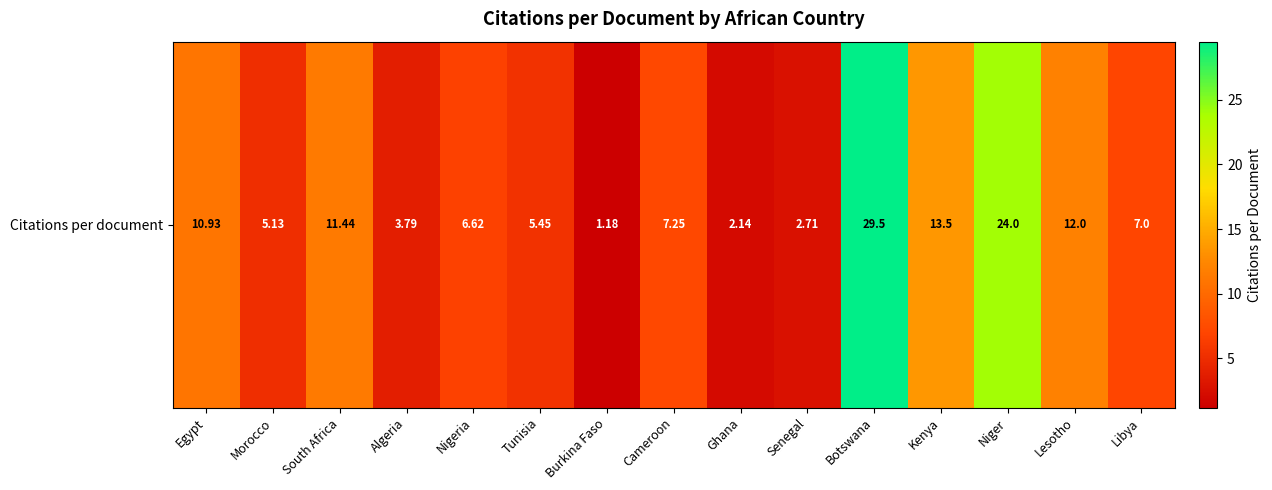

At which category does the chart reach its peak across all series?

Botswana